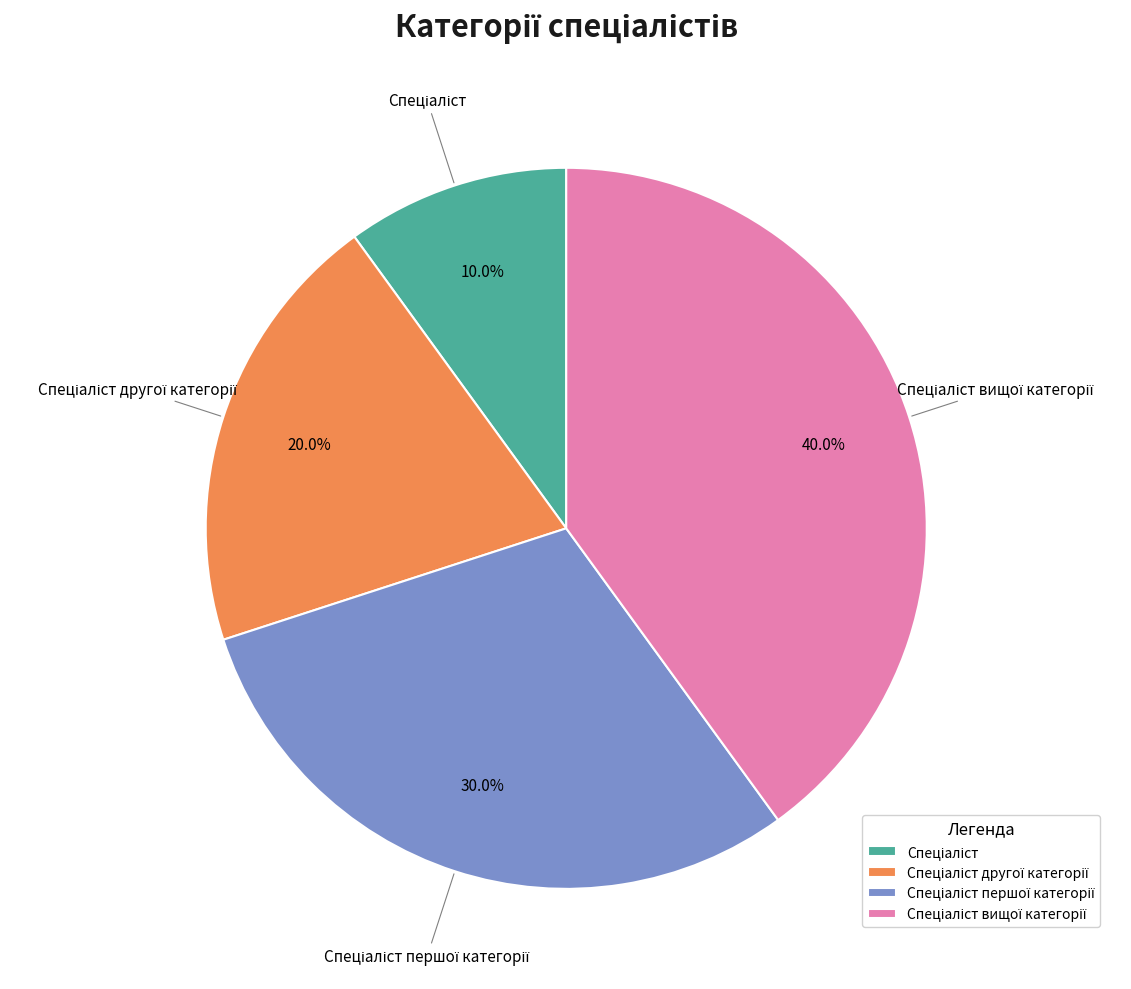

Does any single category account for the majority?

No